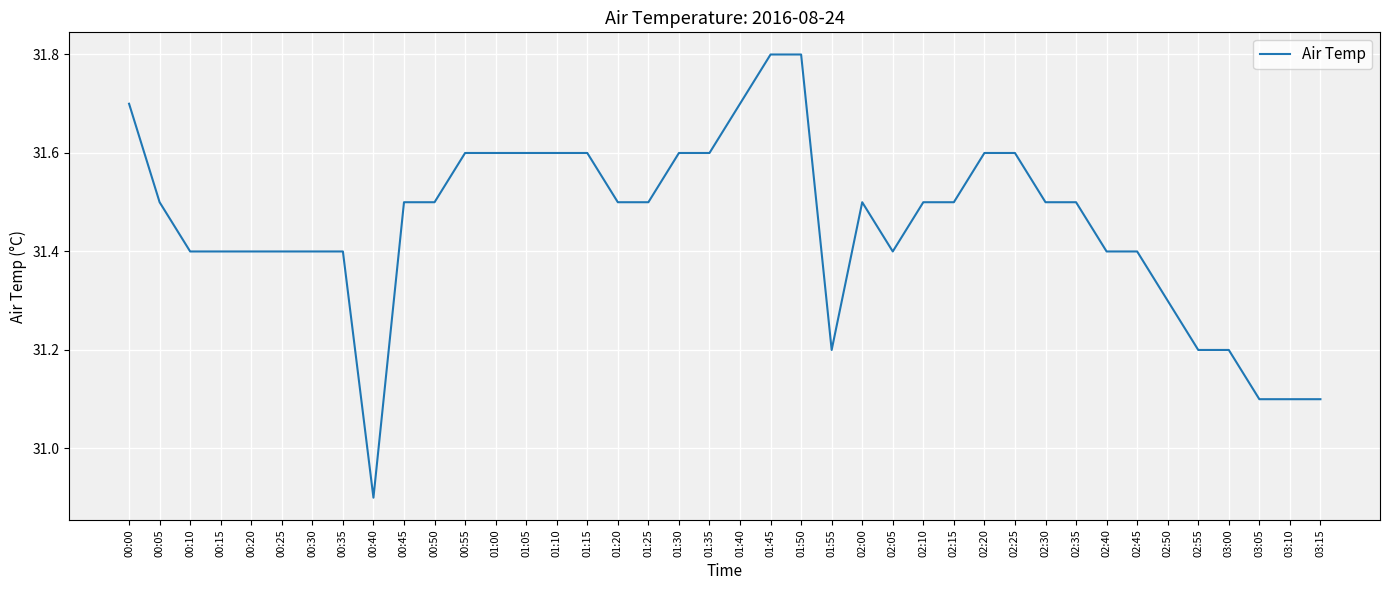

Which has a higher value, 01:15 or 01:20?

01:15